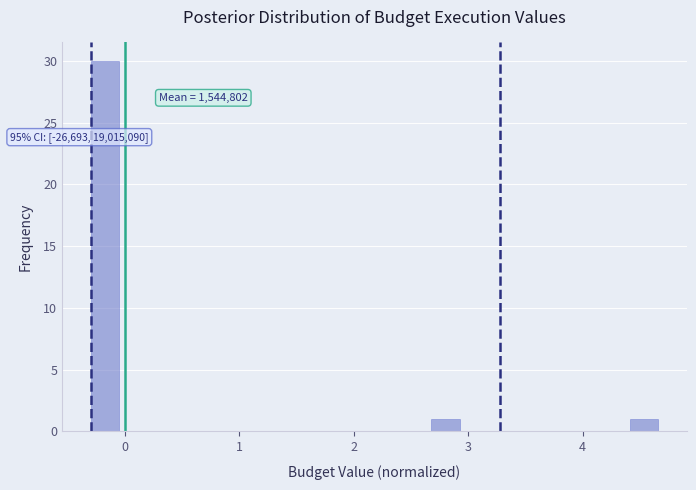

Around what value on the x-axis is the tallest bar? Give the approximate position of its centre, as read against the axis.

-0.2